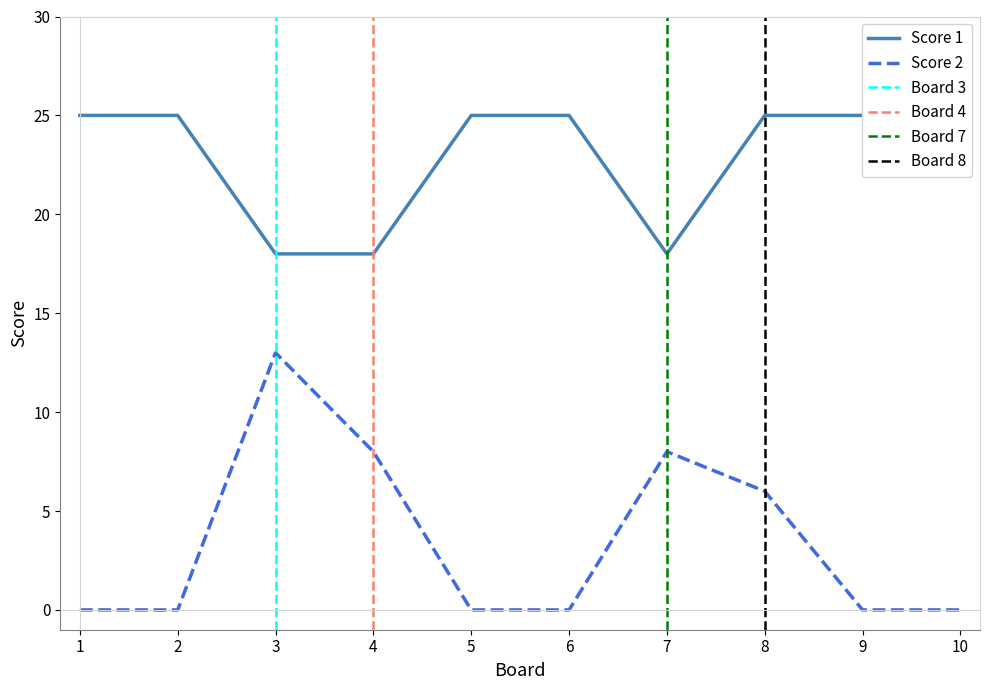

How many values in Score 2 are above zero?

4